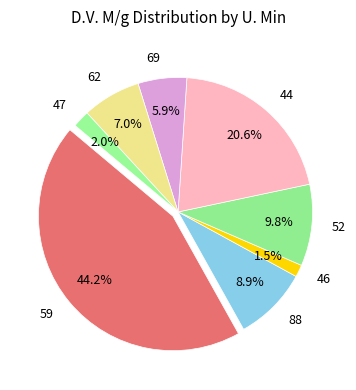

To the nearest percent, what percentage of the pie is 62?

7%